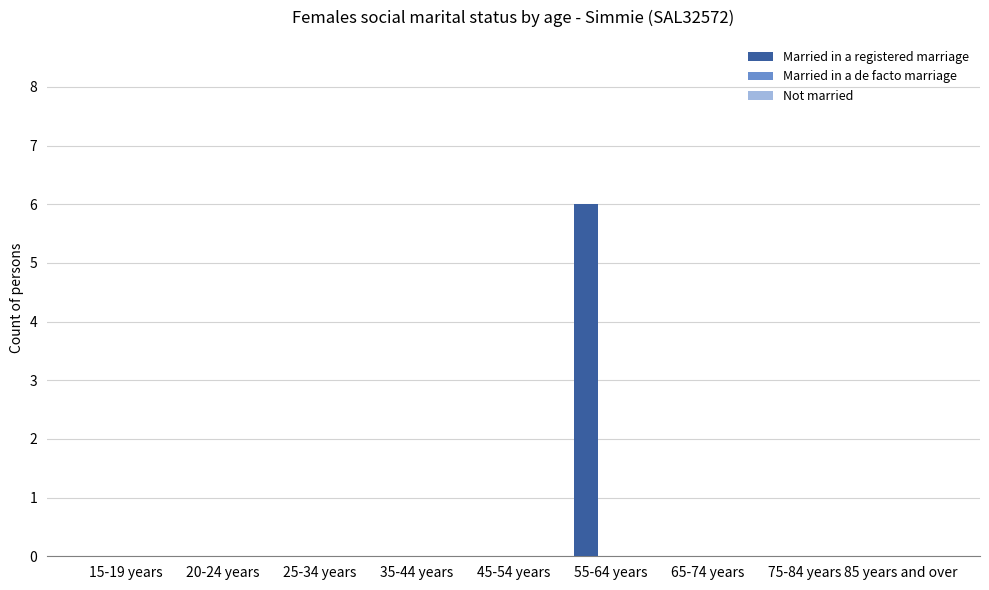

What is the greatest value displayed?

6